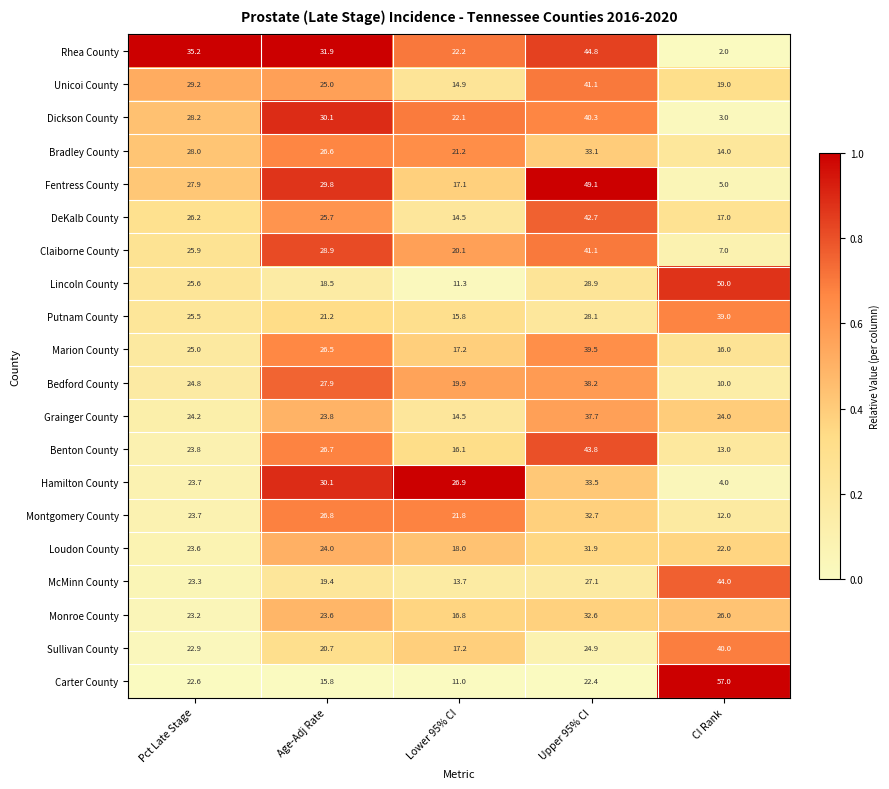

At which category does the chart reach its peak across all series?

CI Rank